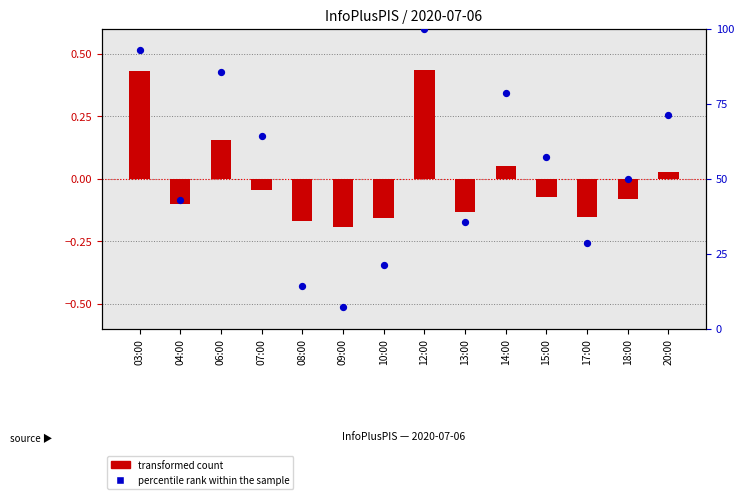

What are all the series names shown in the legend?

transformed count, percentile rank within the sample